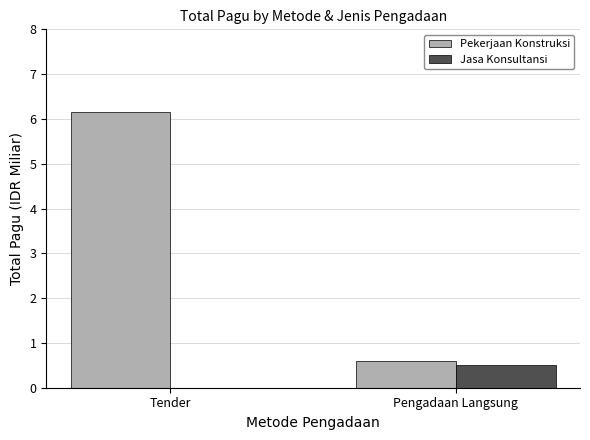

Reading left to right, list all the values displayed in this chart.

Pekerjaan Konstruksi: 6.1	0.6
Jasa Konsultansi: 0.0	0.5